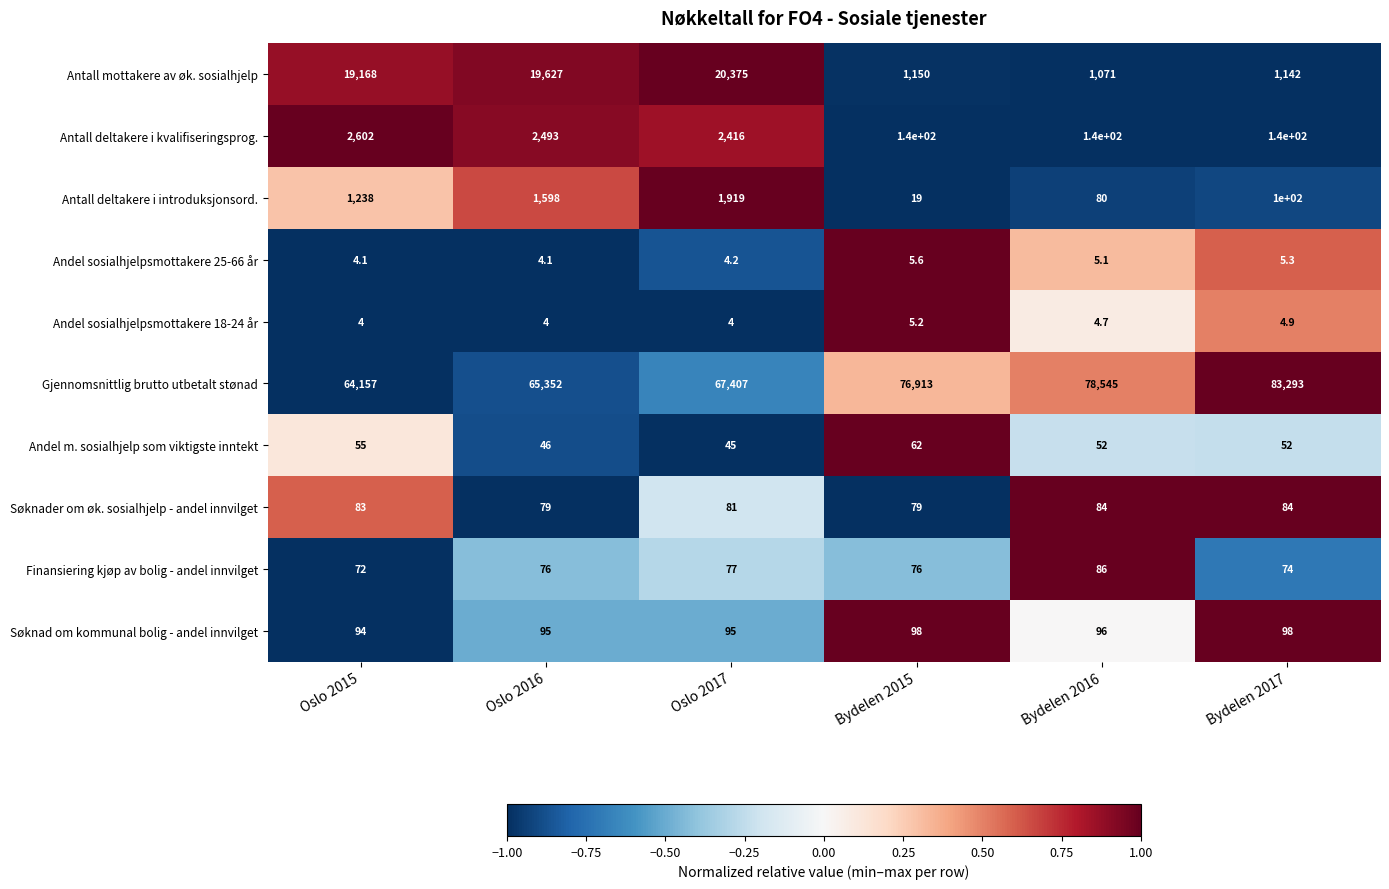

What is the total value across all series at Bydelen 2015?

78547.8